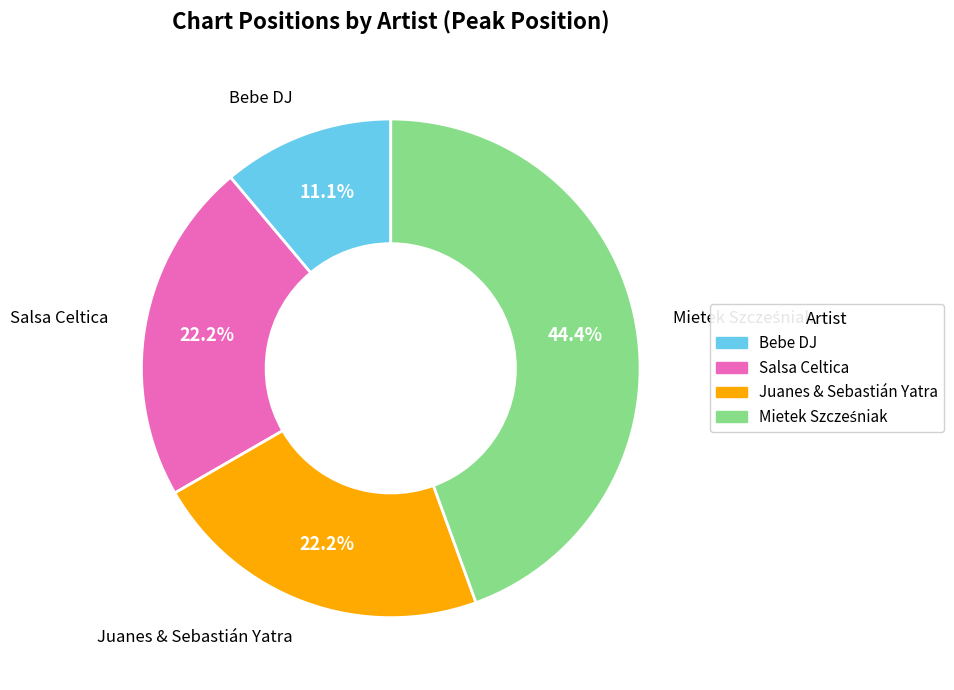

The Bebe DJ slice represents 11% of the pie. True or false?

True